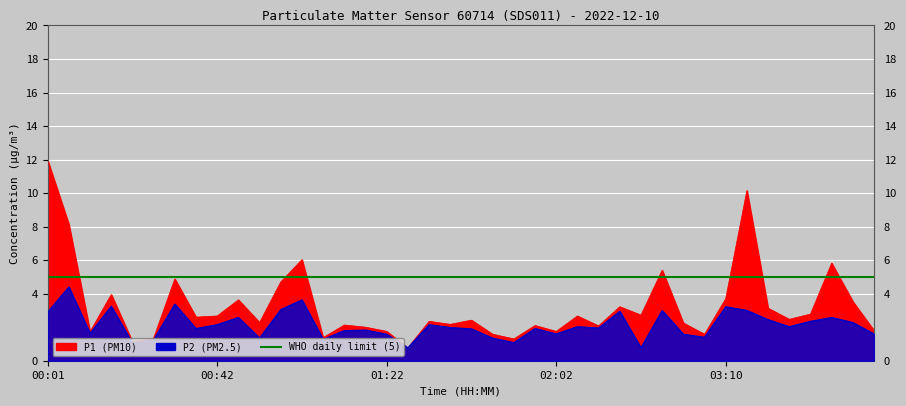

List the series in order of their peak value, highest first.

P1, P2